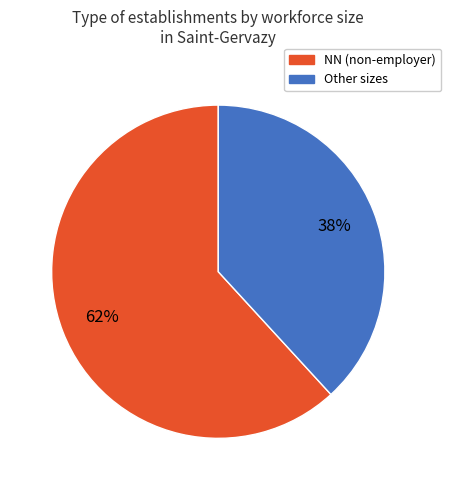

Does any single category account for the majority?

Yes